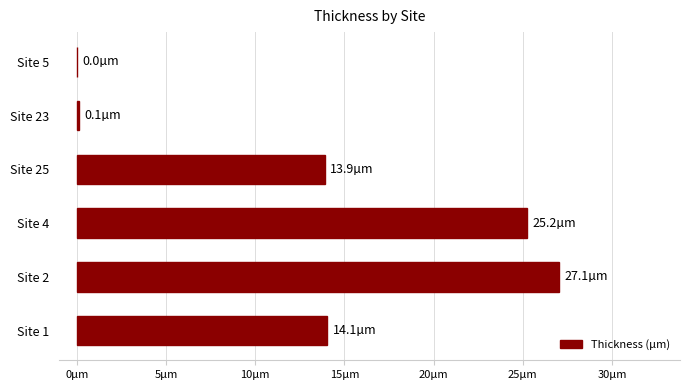

Does the chart contain stacked bars?

No